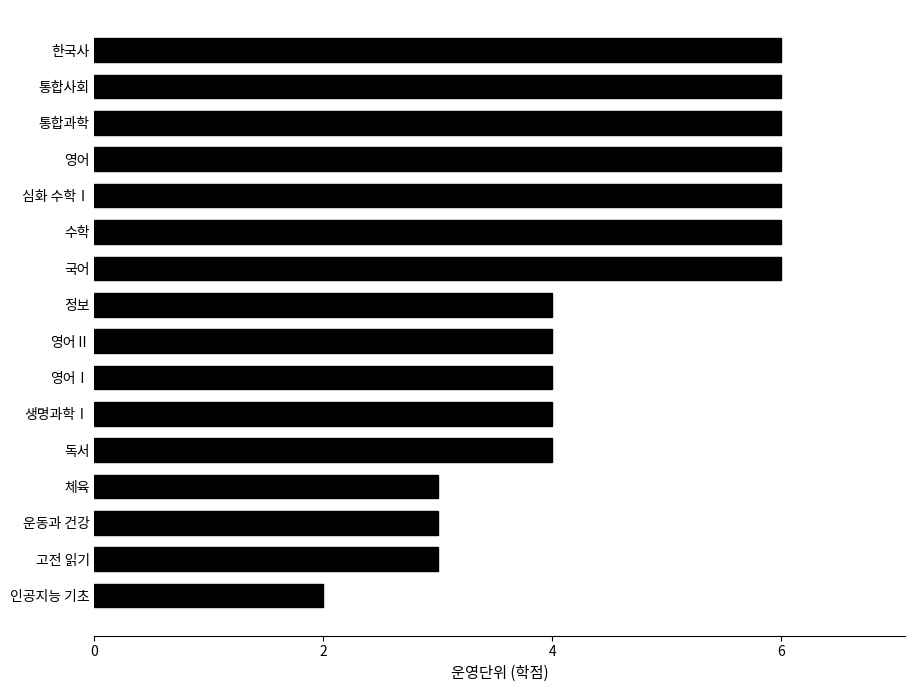

True or false: the data shows 6 at 국어.

True